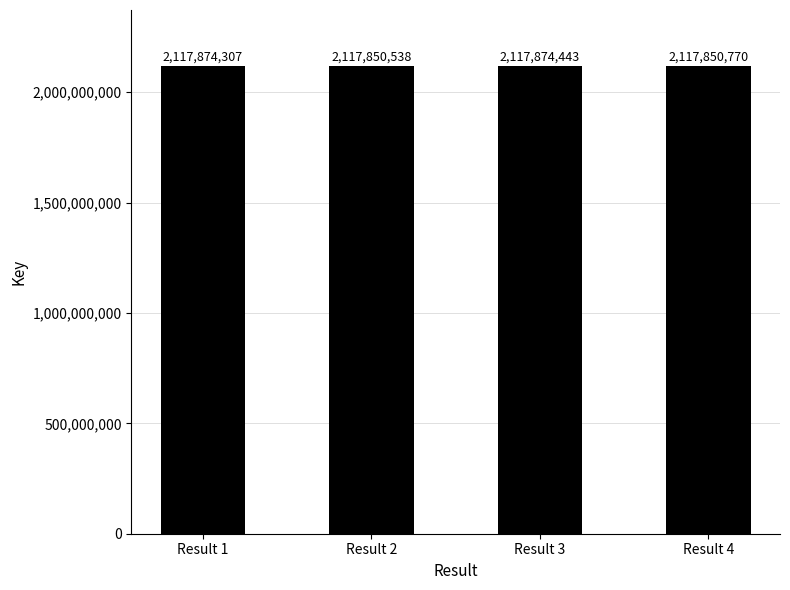

Rank the categories by value from lowest to highest.

Result 2, Result 4, Result 1, Result 3